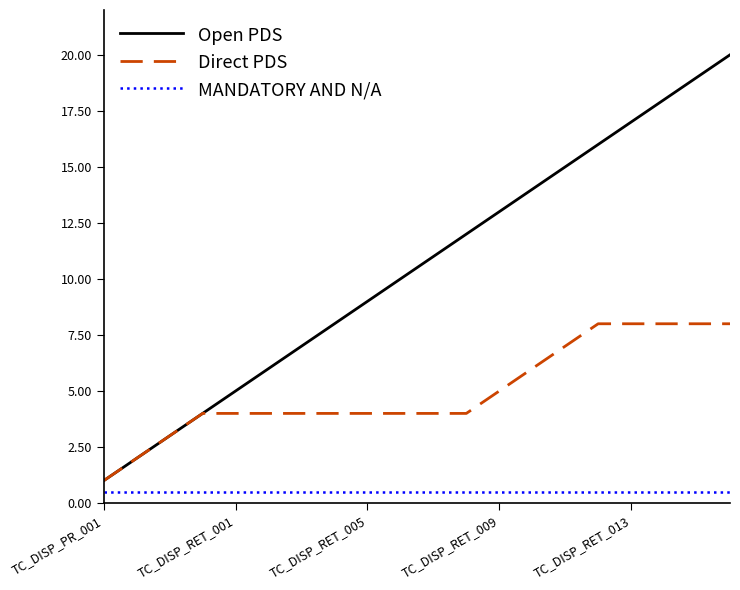

What is the greatest value displayed?

20.0